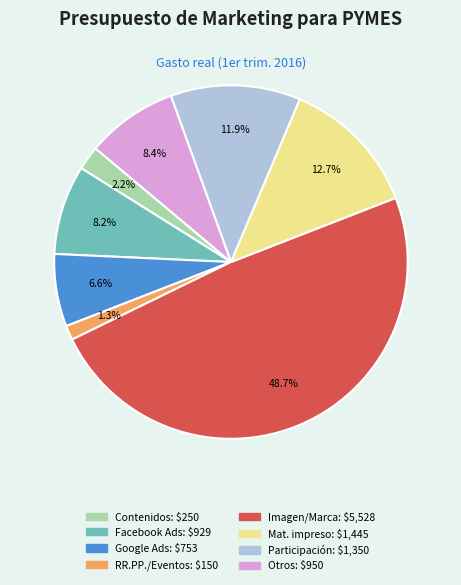

Is there a majority slice in this chart?

No